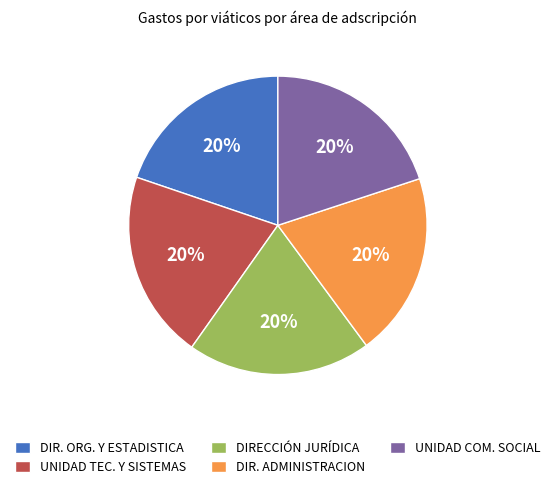

Approximately how many times larger is the value at DIR. ORG. Y ESTADISTICA compared to UNIDAD TEC. Y SISTEMAS?

1.0